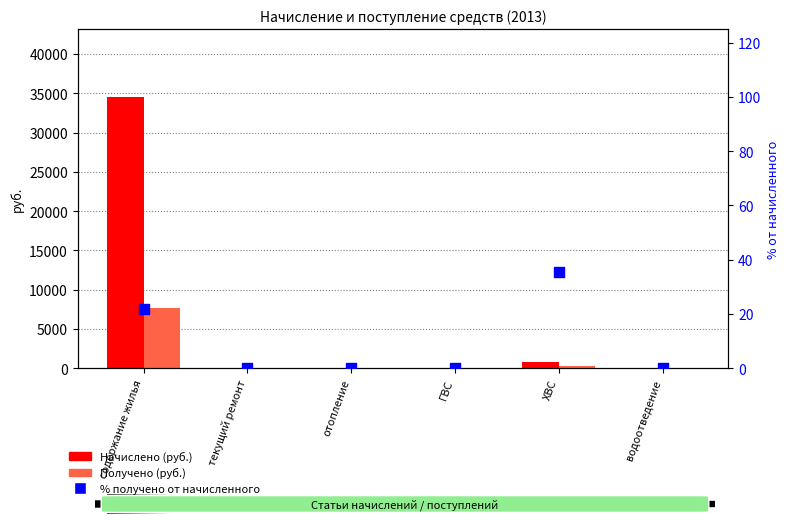

Which series reaches the minimum Y coordinate?

Начислено